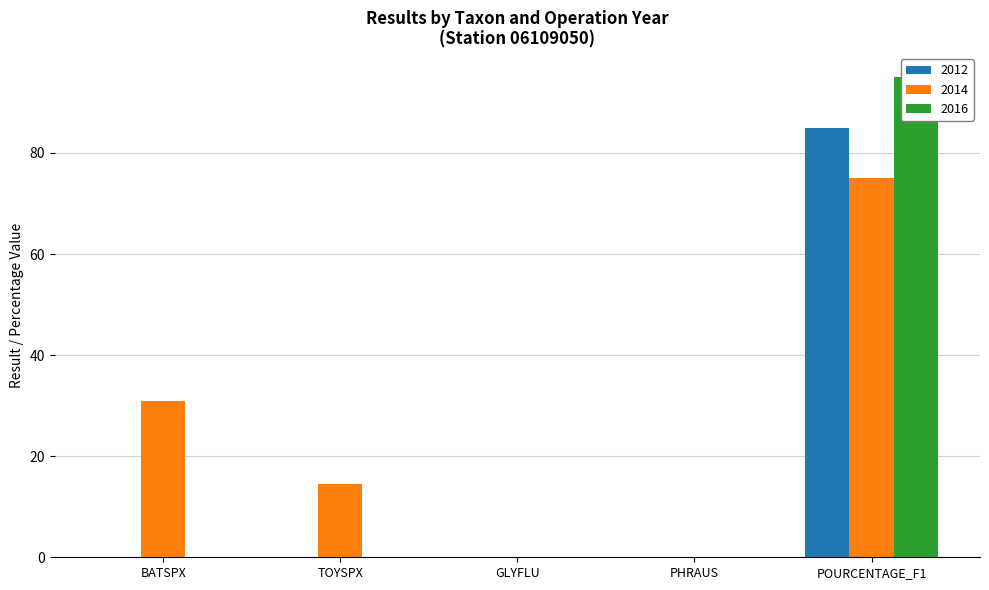

Read the 2016 value at POURCENTAGE_F1.

95.0